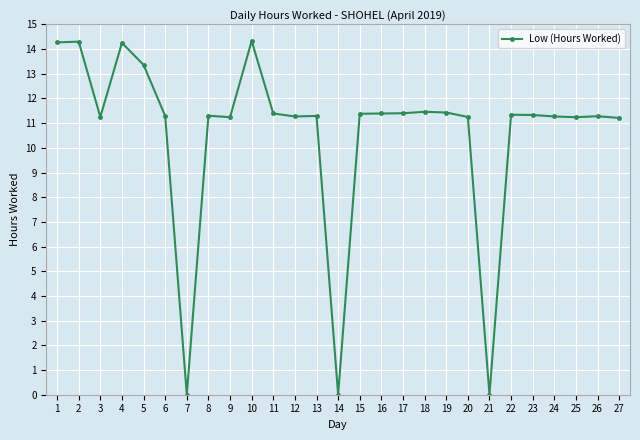

What is the ratio of the value at 25 to the value at 19?

1.0